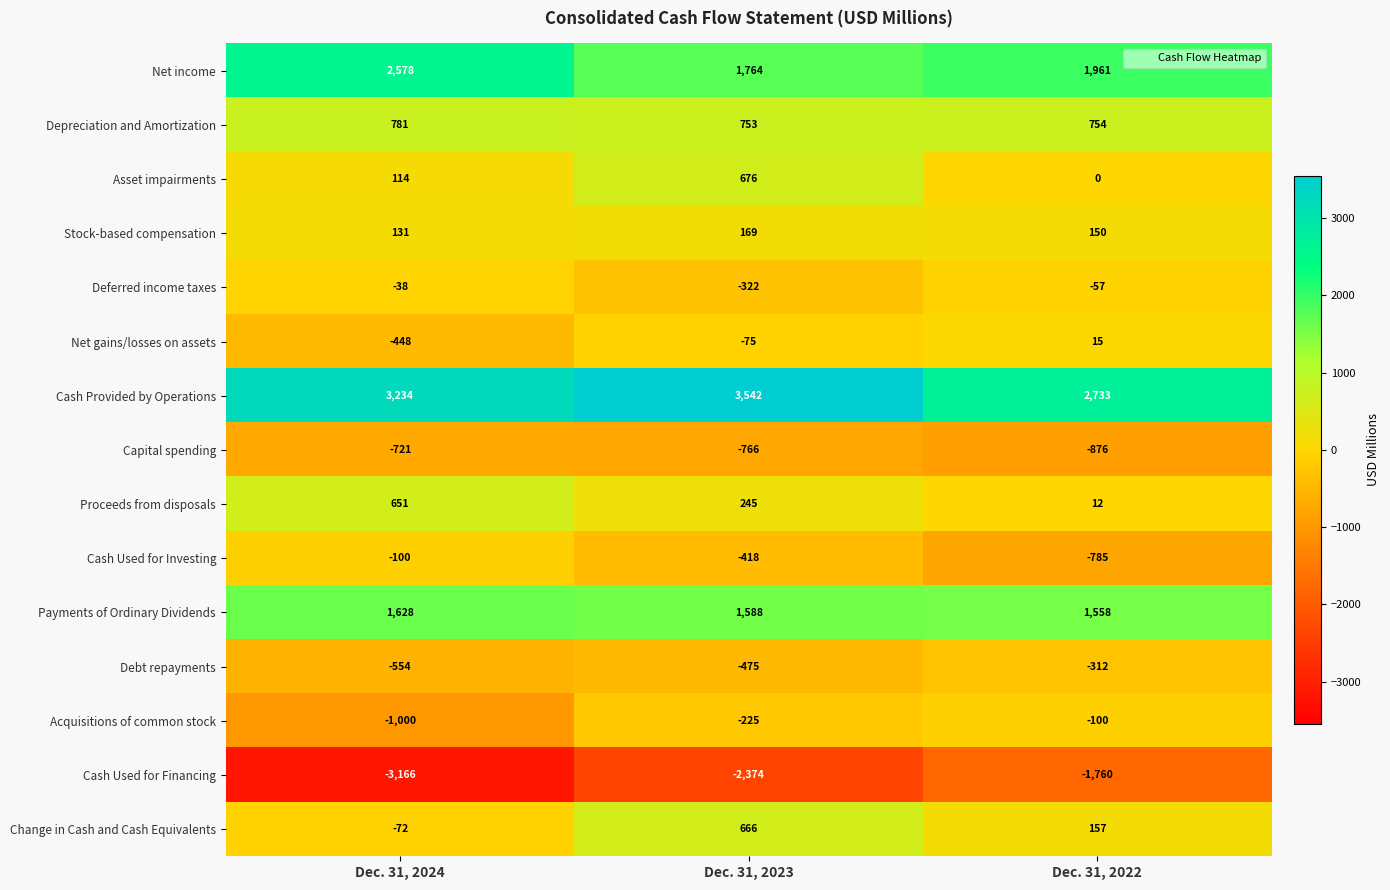

What is the sum of the Net income values at Dec. 31, 2022 and Dec. 31, 2024?

4539